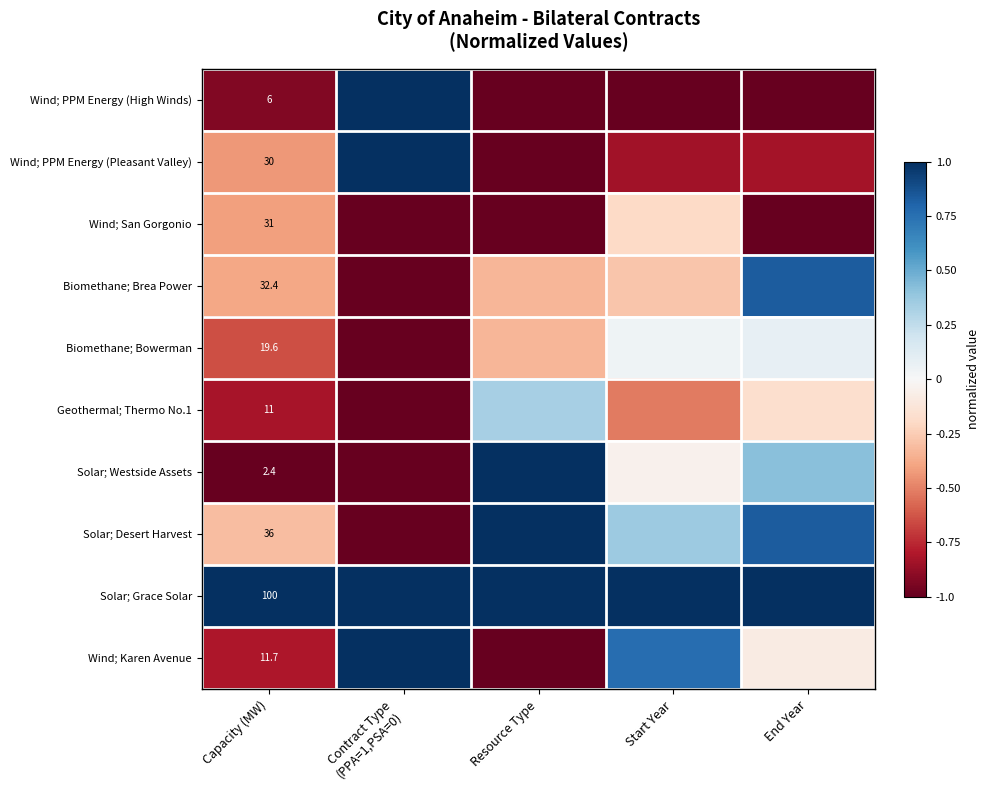

At Capacity (MW), list the series in order from largest to smallest.

Solar; Grace Solar, Solar; Desert Harvest, Biomethane; Brea Power, Wind; San Gorgonio, Wind; PPM Energy (Pleasant Valley), Biomethane; Bowerman, Wind; Karen Avenue, Geothermal; Thermo No.1, Wind; PPM Energy (High Winds), Solar; Westside Assets